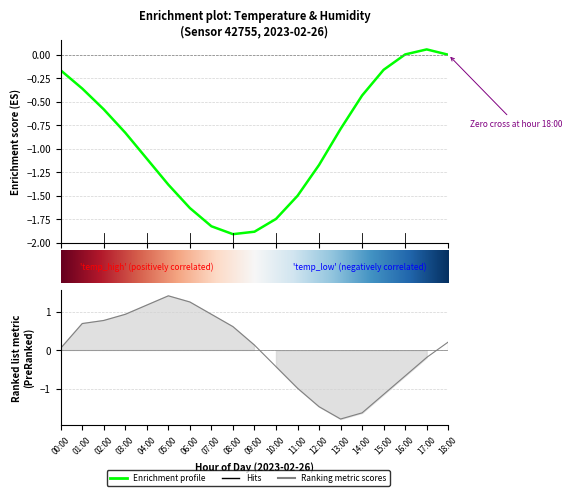

Is this an area chart (filled region under the line)?

No